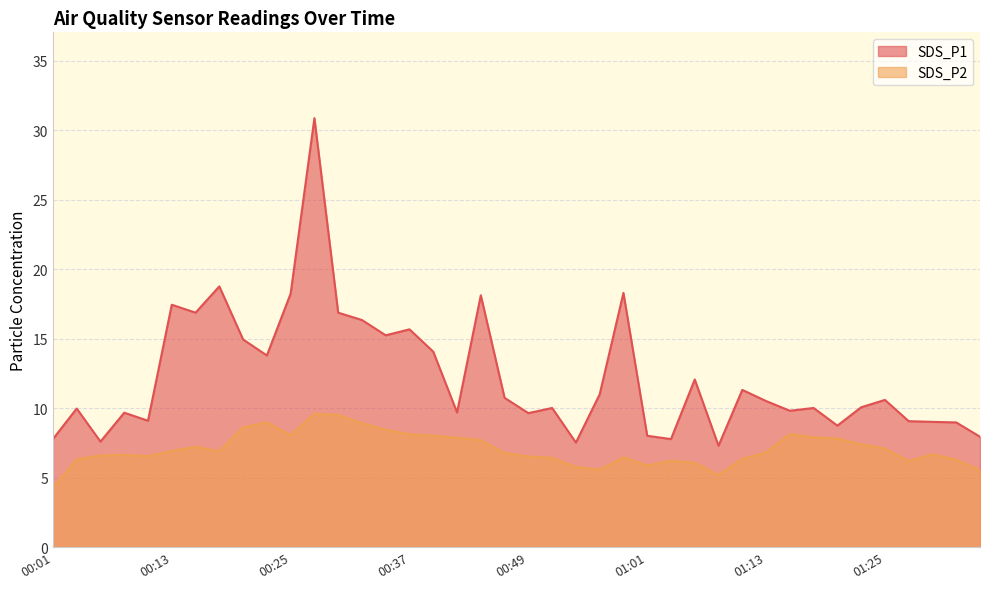

What are all the series names shown in the legend?

SDS_P1, SDS_P2